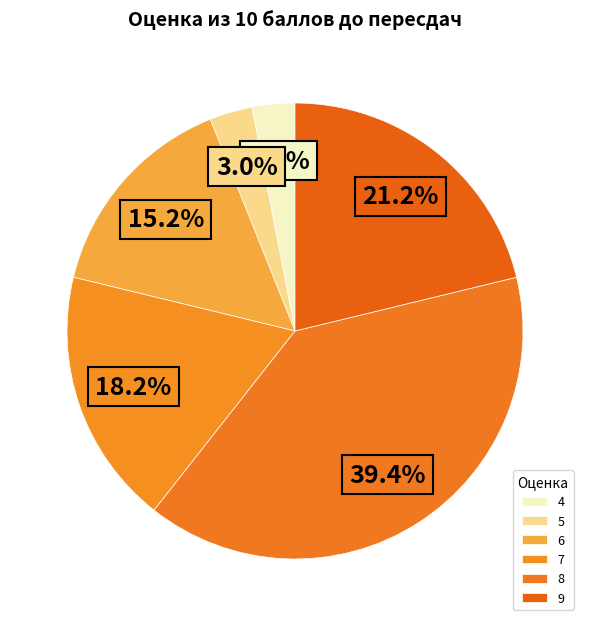

Approximately how many times larger is the value at 4 compared to 8?

0.1